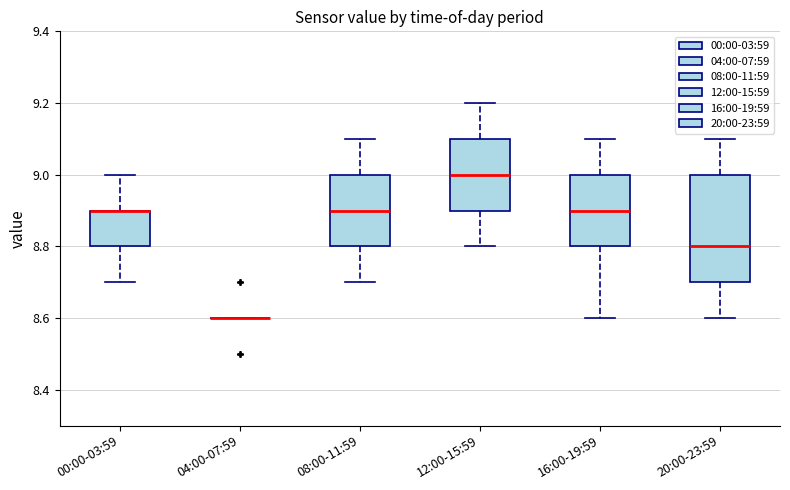

Reading left to right, transcribe this box plot: for each box, give where its median line is, the range the box spans, and where its two whiskers end, as read against the y-axis. The values are not printed on the chart, so give them approximately, as read against the axis.

00:00-03:59: median 8.9 (drawn on the box's upper edge), box 8.8 to 8.9, whiskers 8.7 to 9.0
04:00-07:59: box collapsed to a line at 8.6, whiskers 8.6 to 8.6
08:00-11:59: median 8.9, box 8.8 to 9.0, whiskers 8.7 to 9.1
12:00-15:59: median 9.0, box 8.9 to 9.1, whiskers 8.8 to 9.2
16:00-19:59: median 8.9, box 8.8 to 9.0, whiskers 8.6 to 9.1
20:00-23:59: median 8.8, box 8.7 to 9.0, whiskers 8.6 to 9.1